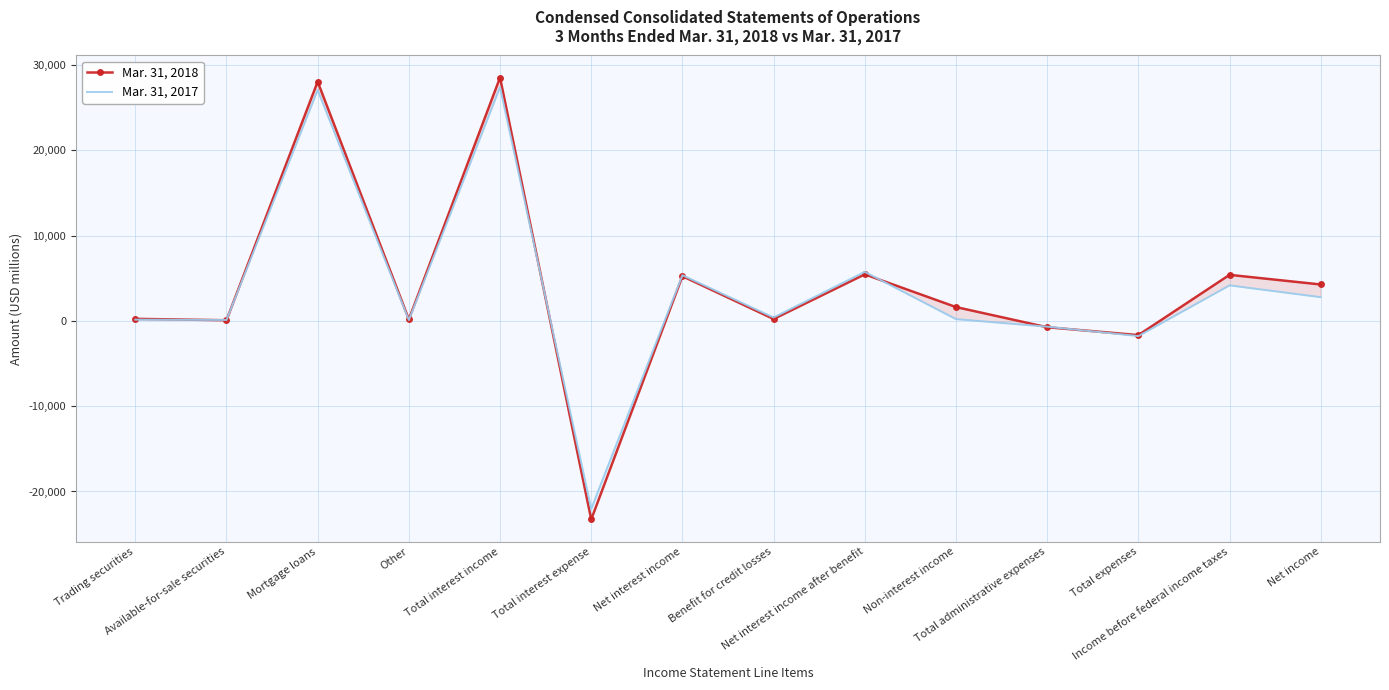

How many values in Mar. 31, 2017 are above zero?

11